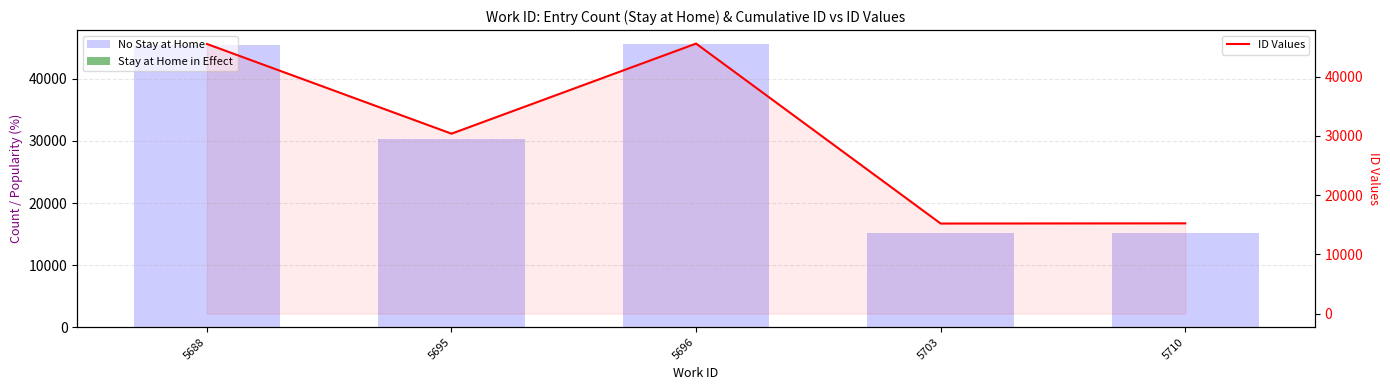

At which category is the sum across all series the highest?

5696